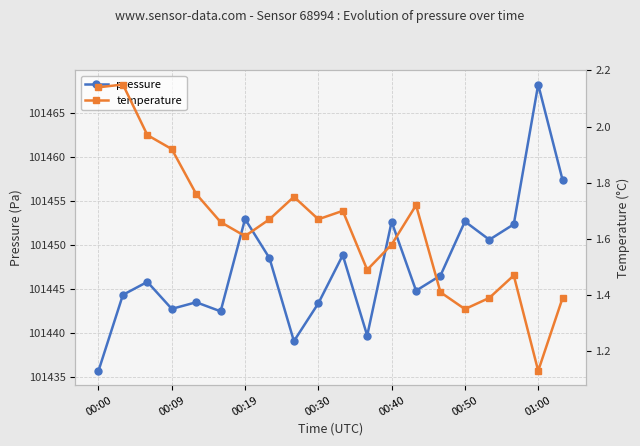

How many interior local peaks does the pressure series have?

7